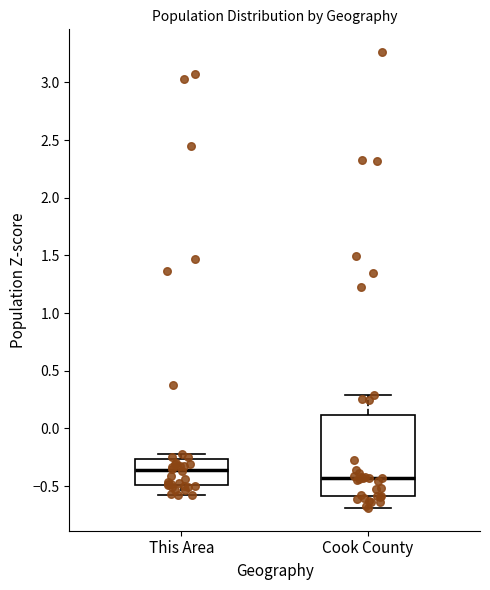

Reading left to right, transcribe this box plot: for each box, give where its median line is, the range the box spans, and where its two whiskers end, as read against the y-axis. The values are not printed on the chart, so give them approximately, as read against the axis.

This Area: median -0.35, box -0.50 to -0.25, whiskers -0.60 to -0.25 (just above the box's upper edge)
Cook County: median -0.45, box -0.60 to 0.10, whiskers -0.70 to 0.30